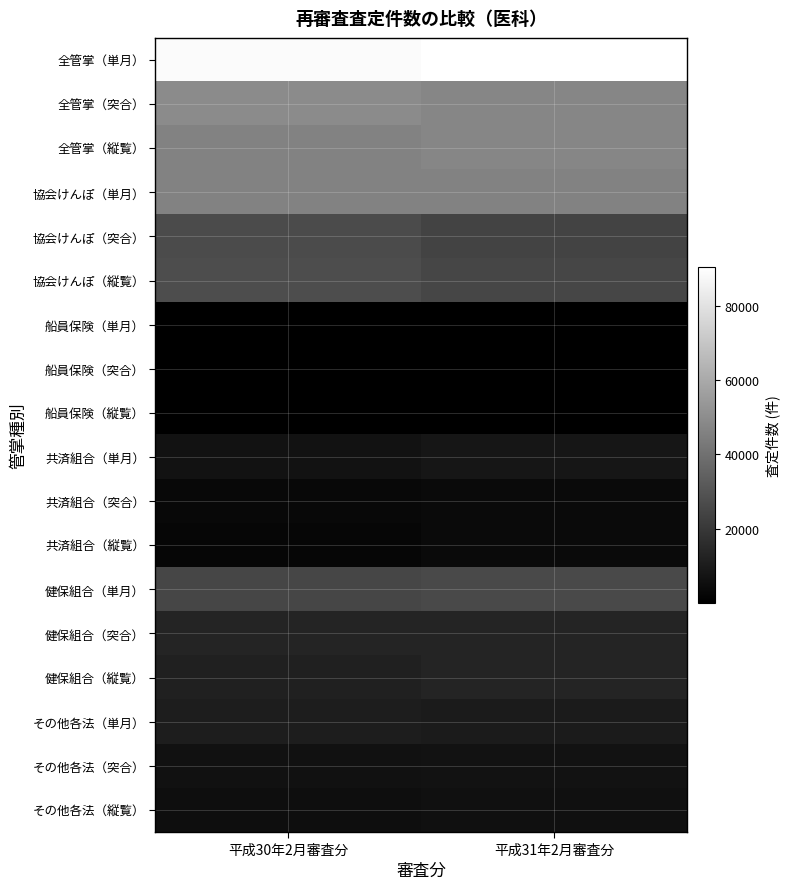

Reading left to right, list all the values displayed in this chart.

全管掌（単月）: 平成30年2月審査分=88723	平成31年2月審査分=90421
全管掌（突合）: 平成30年2月審査分=49387	平成31年2月審査分=47653
全管掌（縦覧）: 平成30年2月審査分=46225	平成31年2月審査分=47620
協会けんぽ（単月）: 平成30年2月審査分=46252	平成31年2月審査分=46000
協会けんぽ（突合）: 平成30年2月審査分=26859	平成31年2月審査分=24018
協会けんぽ（縦覧）: 平成30年2月審査分=27330	平成31年2月審査分=25113
船員保険（単月）: 平成30年2月審査分=206	平成31年2月審査分=125
船員保険（突合）: 平成30年2月審査分=101	平成31年2月審査分=66
船員保険（縦覧）: 平成30年2月審査分=78	平成31年2月審査分=72
共済組合（単月）: 平成30年2月審査分=6772	平成31年2月審査分=8094
共済組合（突合）: 平成30年2月審査分=3100	平成31年2月審査分=3642
共済組合（縦覧）: 平成30年2月審査分=2207	平成31年2月審査分=3659
健保組合（単月）: 平成30年2月審査分=25017	平成31年2月審査分=26268
健保組合（突合）: 平成30年2月審査分=13226	平成31年2月審査分=13246
健保組合（縦覧）: 平成30年2月審査分=11453	平成31年2月審査分=12901
その他各法（単月）: 平成30年2月審査分=10476	平成31年2月審査分=9934
その他各法（突合）: 平成30年2月審査分=6101	平成31年2月審査分=6681
その他各法（縦覧）: 平成30年2月審査分=5157	平成31年2月審査分=5875